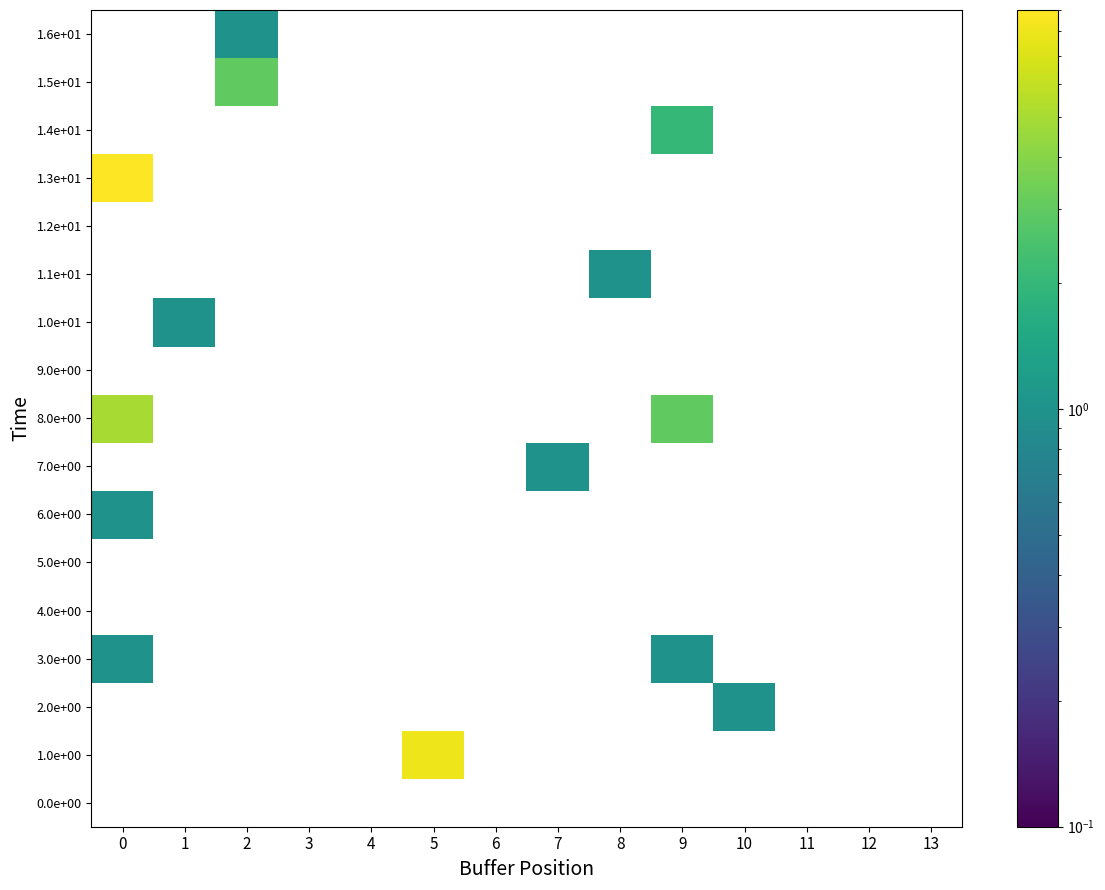

Which series has the largest total across all categories?

1.3e+01